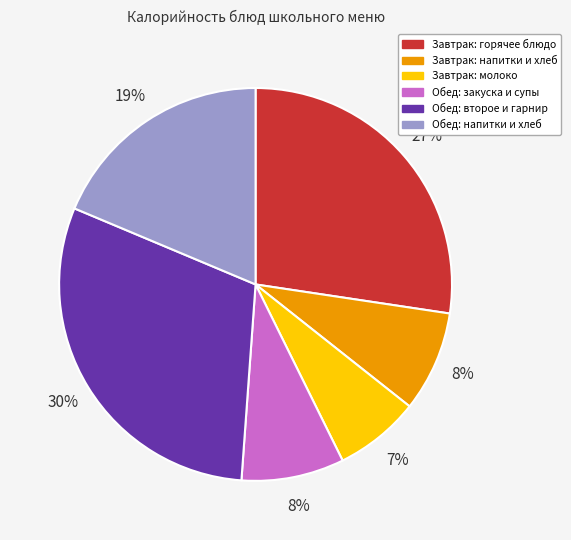

Is there a majority slice in this chart?

No